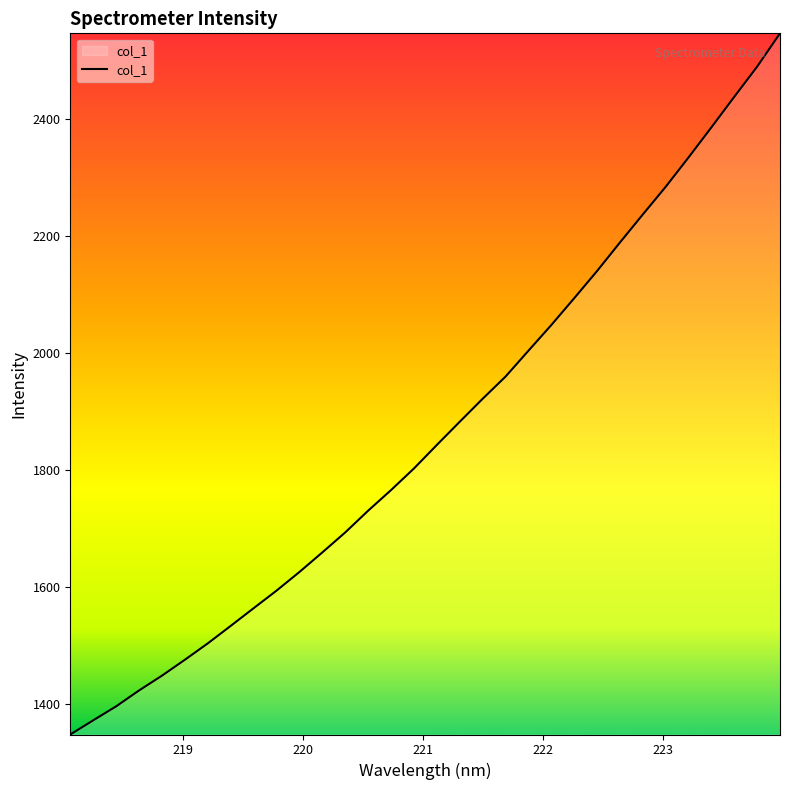

True or false: the data has more than 0 interior local peaks.

False